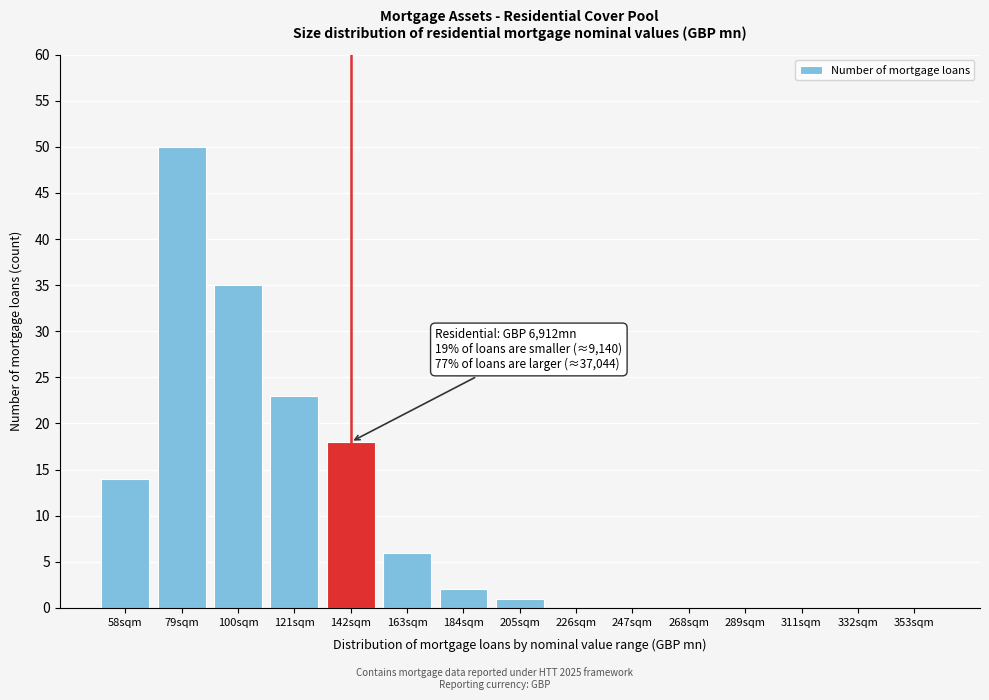

Reading left to right, extract all data points from this chart.

58sqm=14	79sqm=50	100sqm=35	121sqm=23	142sqm=18	163sqm=6	184sqm=2	205sqm=1	226sqm=0	247sqm=0	268sqm=0	289sqm=0	311sqm=0	332sqm=0	353sqm=0